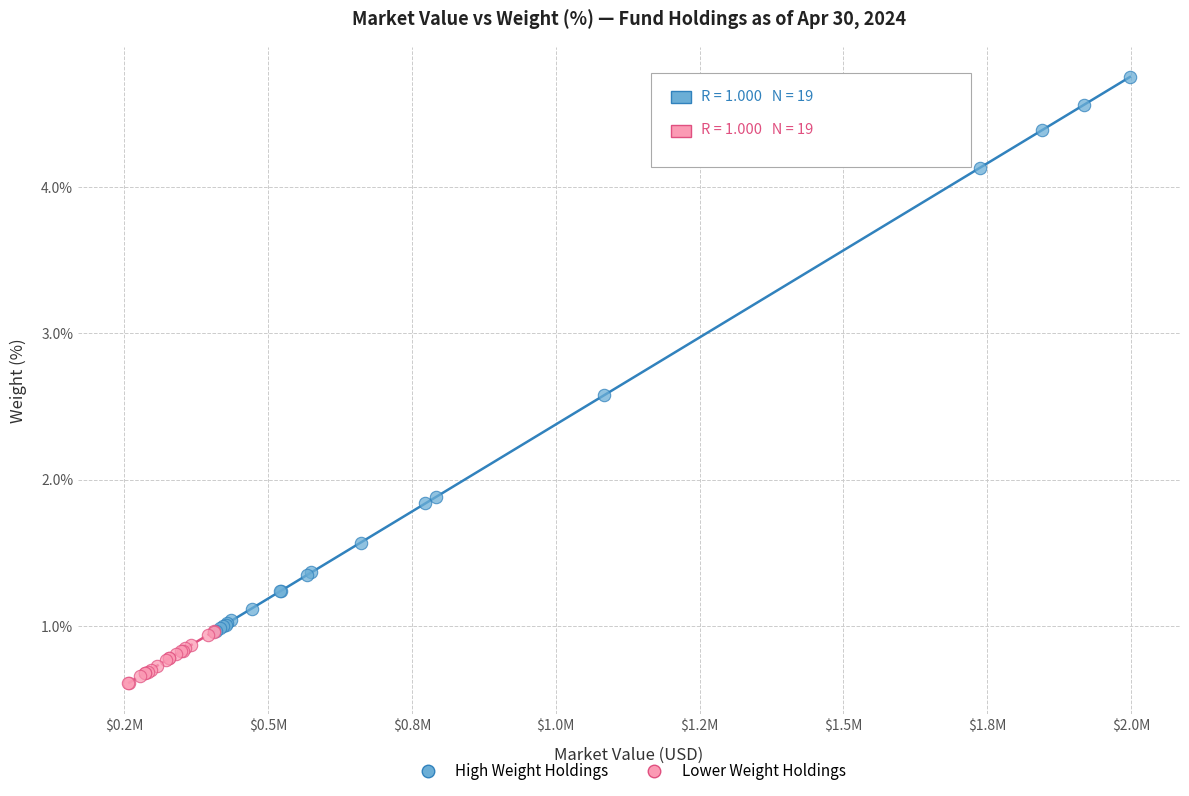

Which series has the widest spread of Y values?

High Weight Holdings